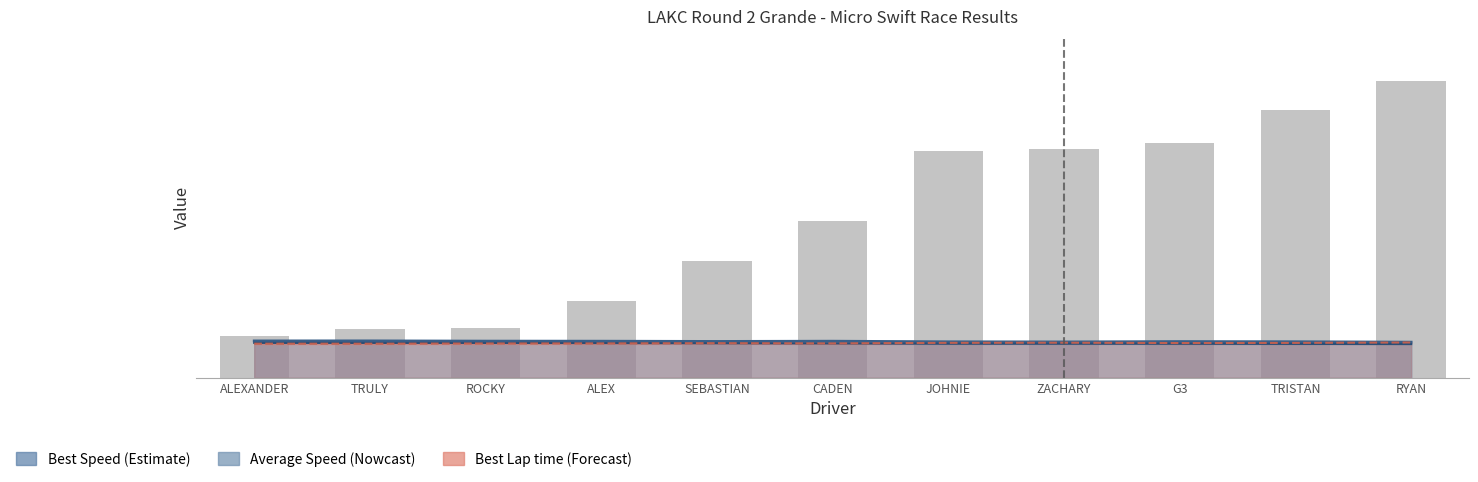

What is the difference between the maximum and second lowest values?

303.4